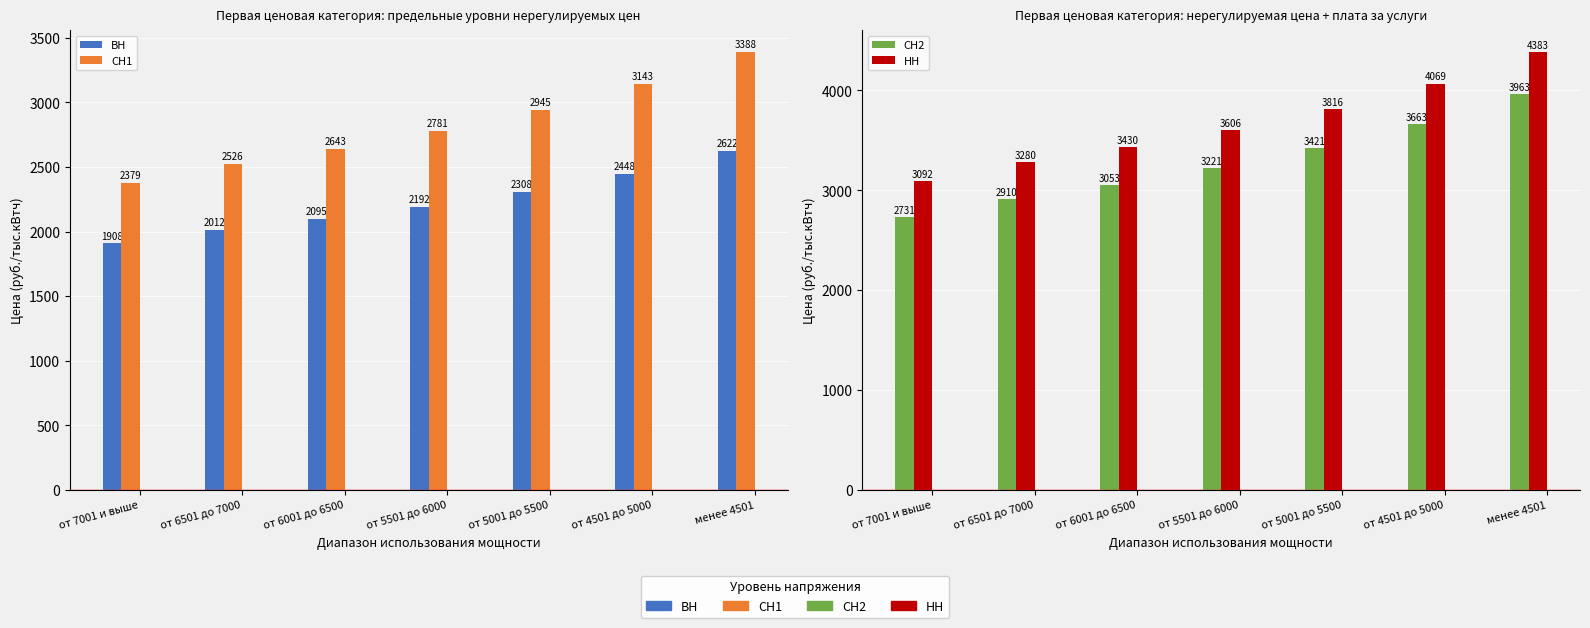

How many data points in ВН are above 2192?

4